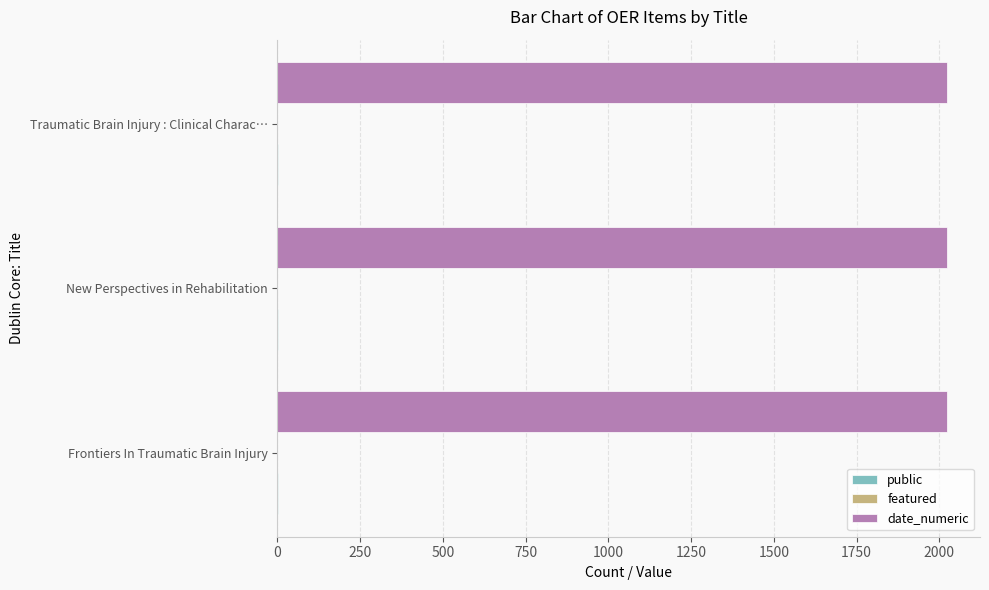

Which series has the largest total across all categories?

date_numeric